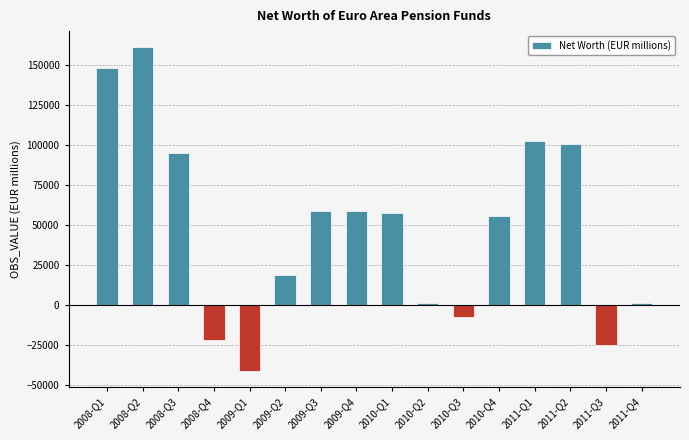

The value of Net Worth (EUR millions) at 2009-Q4 is 58670.7. True or false?

True